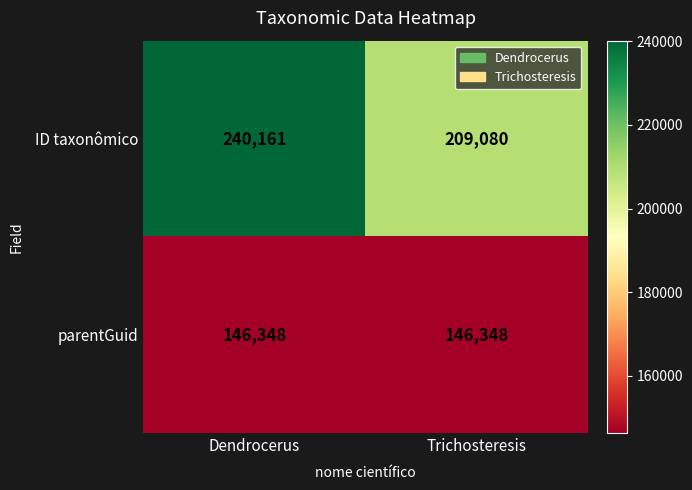

List the series in order of their peak value, highest first.

ID taxonômico, parentGuid